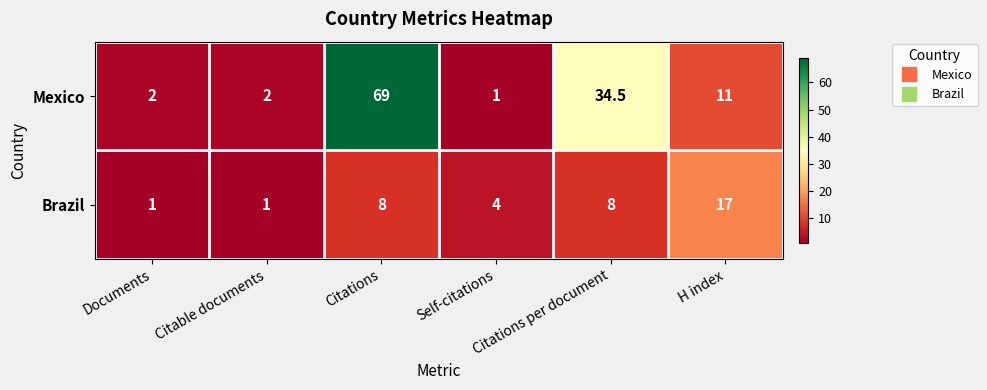

What is the difference between the second highest and minimum values in the Brazil series?

7.0